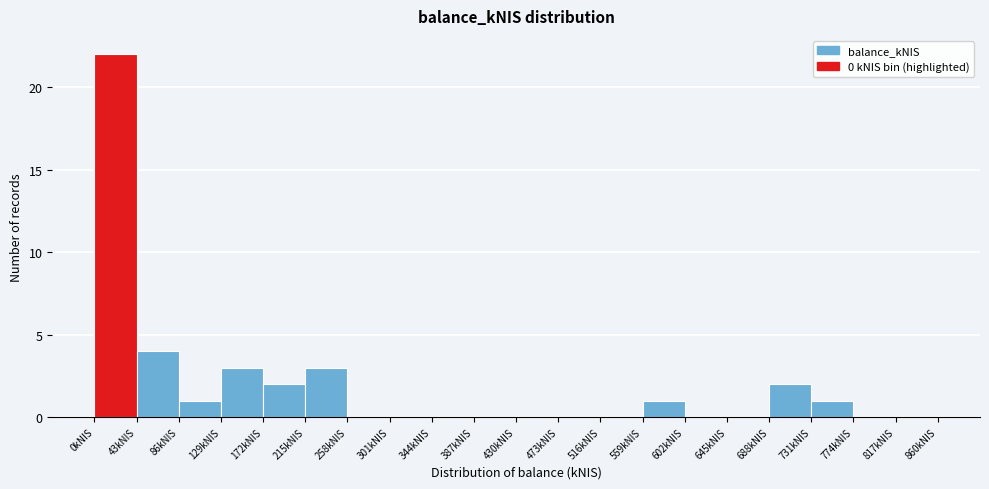

Reading left to right, list every bar in this chart as the range it spans on the x-axis followed by its height. Neither the bar edges nor the heights are printed on the chart, so give them approximately, as read against the axes.

0 to 43: 22
43 to 86: 4
86 to 129: 1
129 to 172: 3
172 to 215: 2
215 to 258: 3
258 to 301: 0
301 to 344: 0
344 to 387: 0
387 to 430: 0
430 to 473: 0
473 to 516: 0
516 to 559: 0
559 to 602: 1
602 to 645: 0
645 to 688: 0
688 to 731: 2
731 to 774: 1
774 to 817: 0
817 to 860: 0